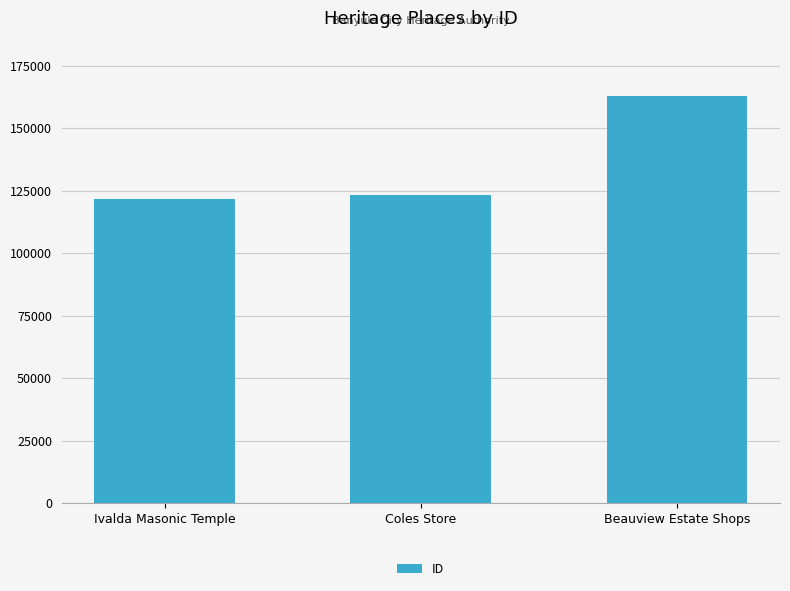

What is the label of the 1st bar from the left?

Ivalda Masonic Temple